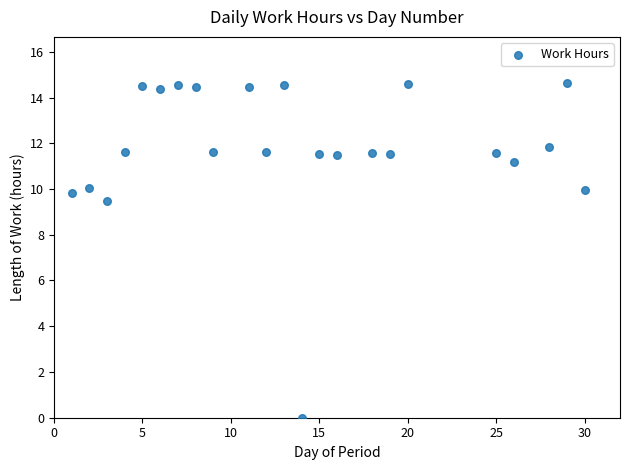

What is the range of X values (max minus min)?

29.0